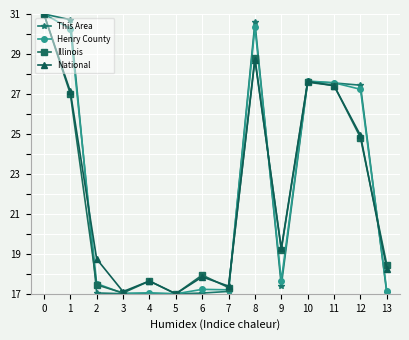

Reading left to right, extract all data points from this chart.

This Area: 31.0	30.7	17.0	17.0	17.0	17.0	17.0	17.1	30.6	17.4	27.6	27.6	27.4	17.0
Henry County: 31.0	30.3	17.5	17.0	17.0	17.0	17.2	17.2	30.3	17.7	27.6	27.6	27.2	17.1
Illinois: 31.0	27.0	17.4	17.0	17.6	17.0	17.9	17.3	28.8	19.2	27.6	27.4	24.8	18.5
National: 31.0	27.1	18.7	17.1	17.6	17.0	17.8	17.4	28.7	19.3	27.6	27.4	24.9	18.3